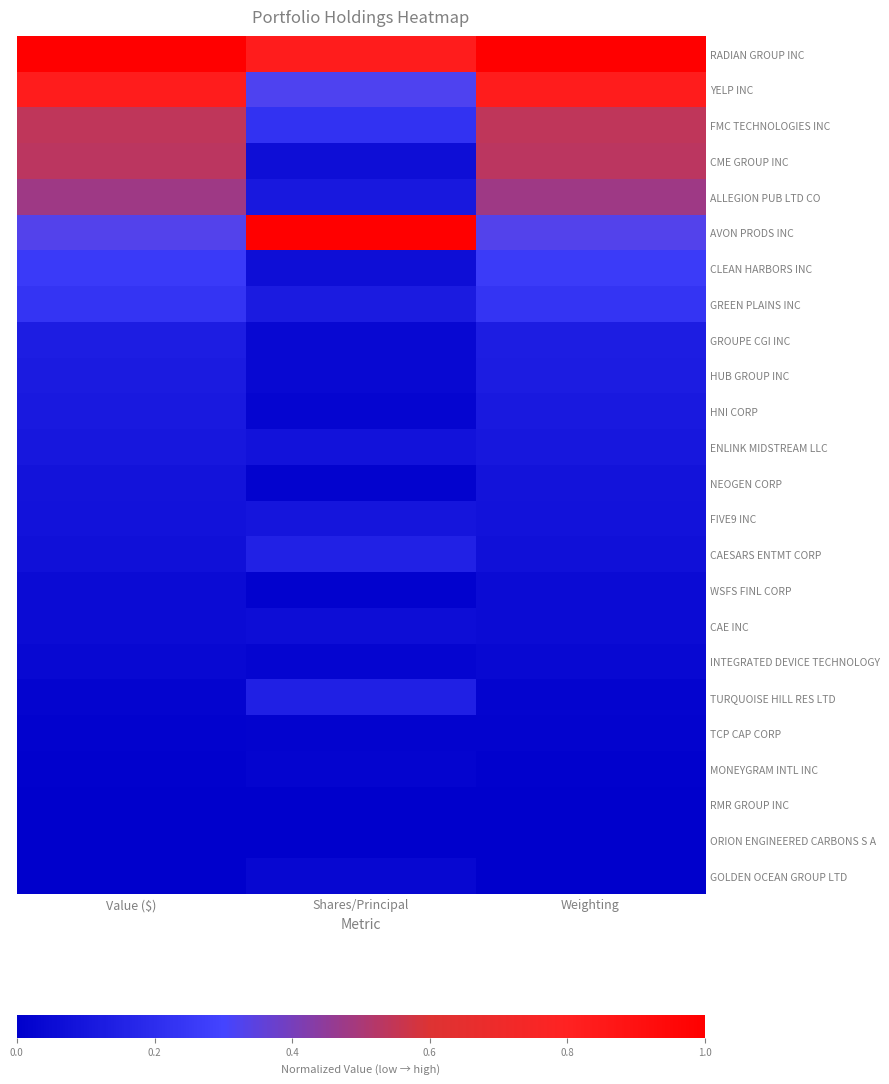

Which has a higher value, Weighting or Shares/Principal?

Weighting